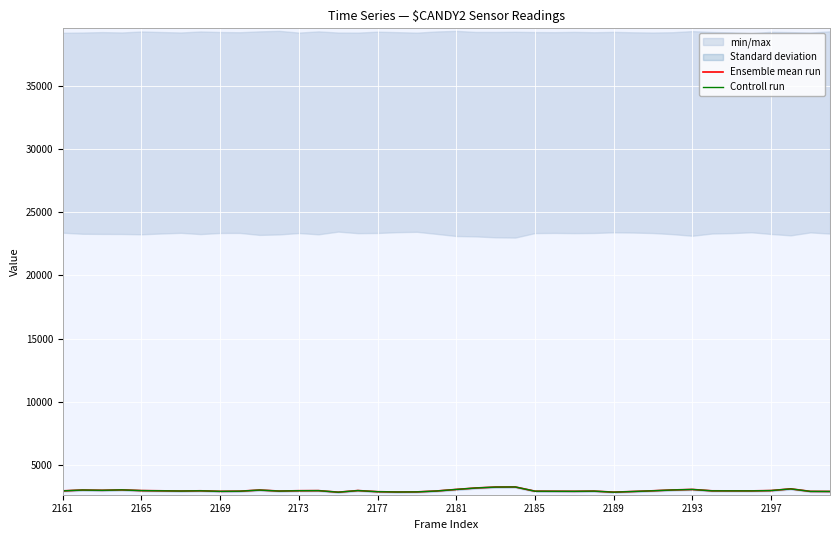

Which series has the largest range (max minus min)?

Controll run